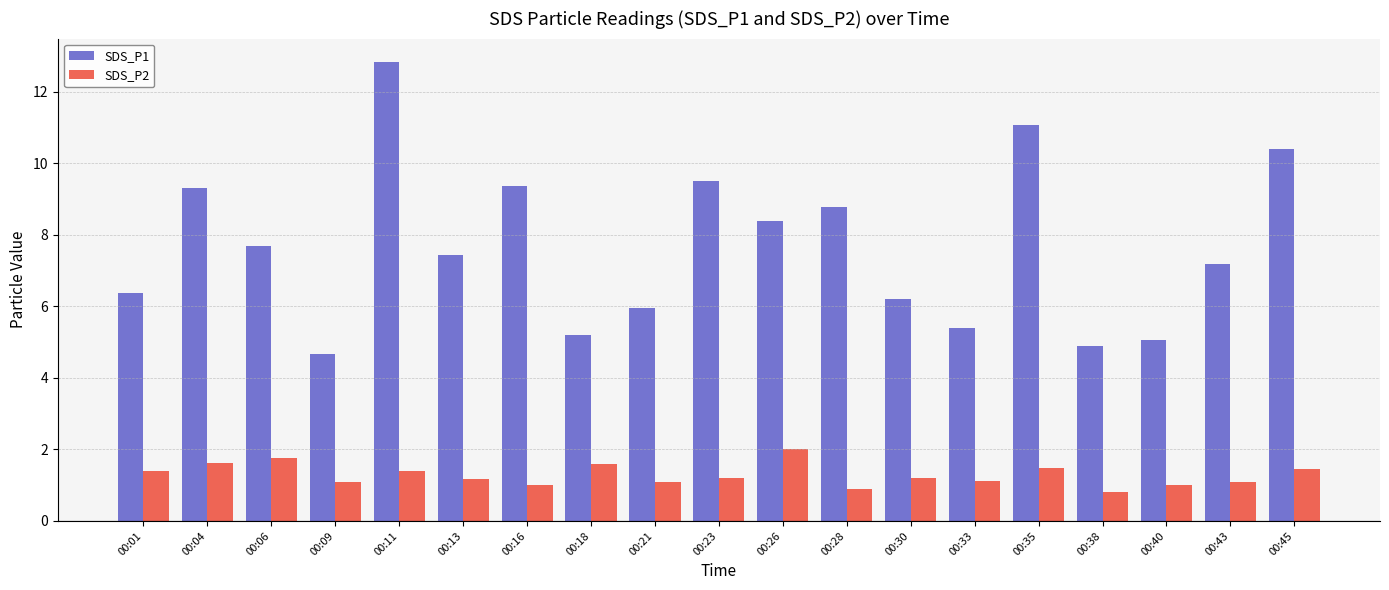

At which label does SDS_P1 first exceed 7?

00:04